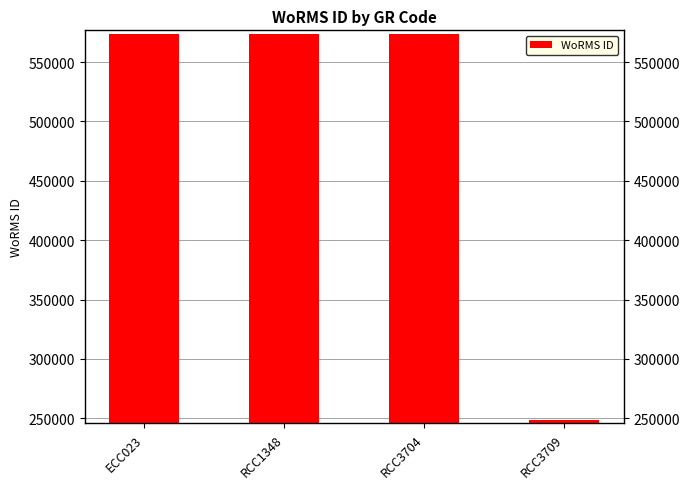

What is the sum of all values?

1969776